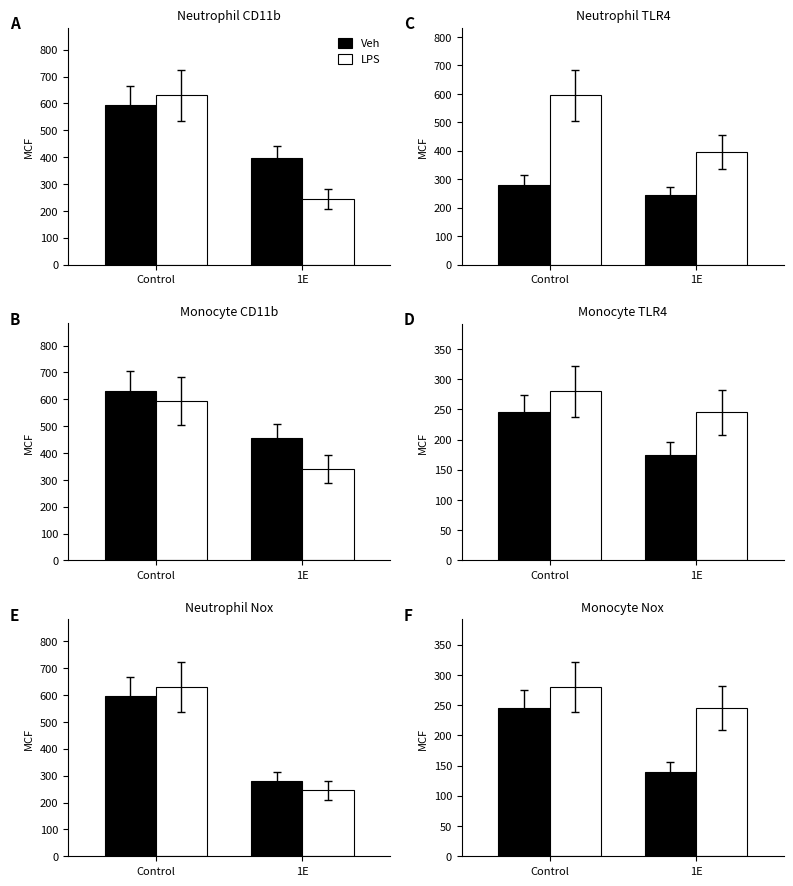

At which category does the chart reach its minimum across all series?

1E